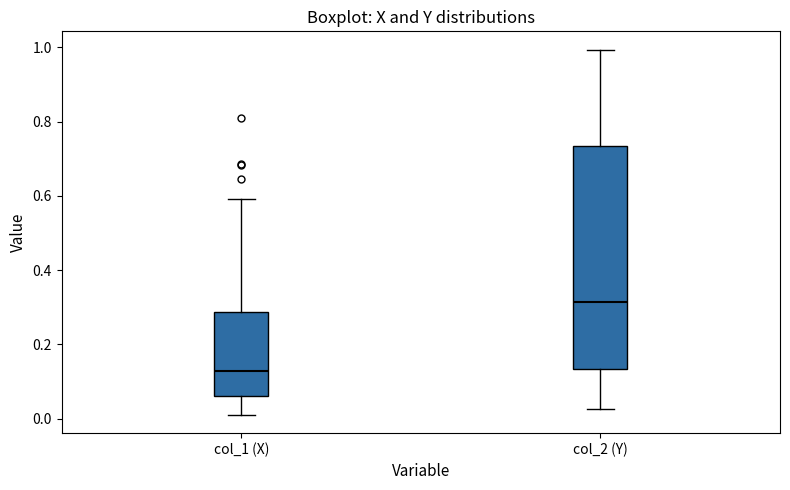

Which box is the tallest, from its lower edge to its upper edge?

col_2 (Y)